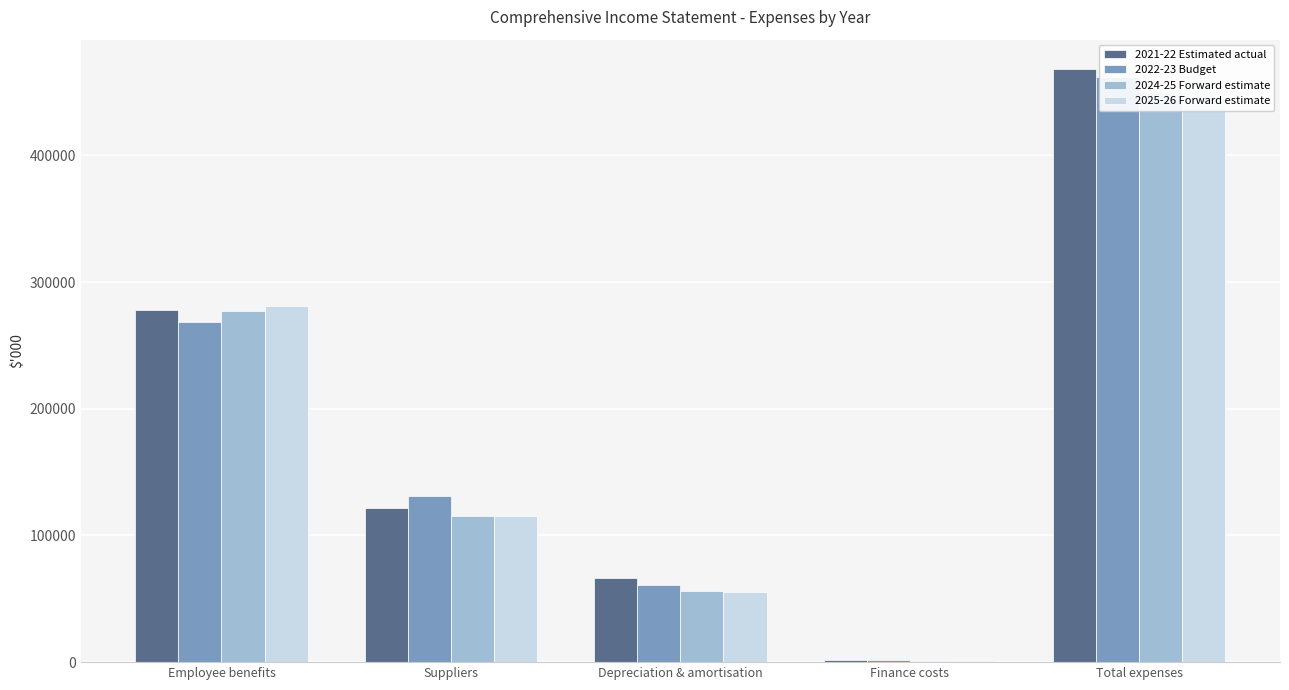

Which has a higher value, Total expenses or Depreciation & amortisation?

Total expenses